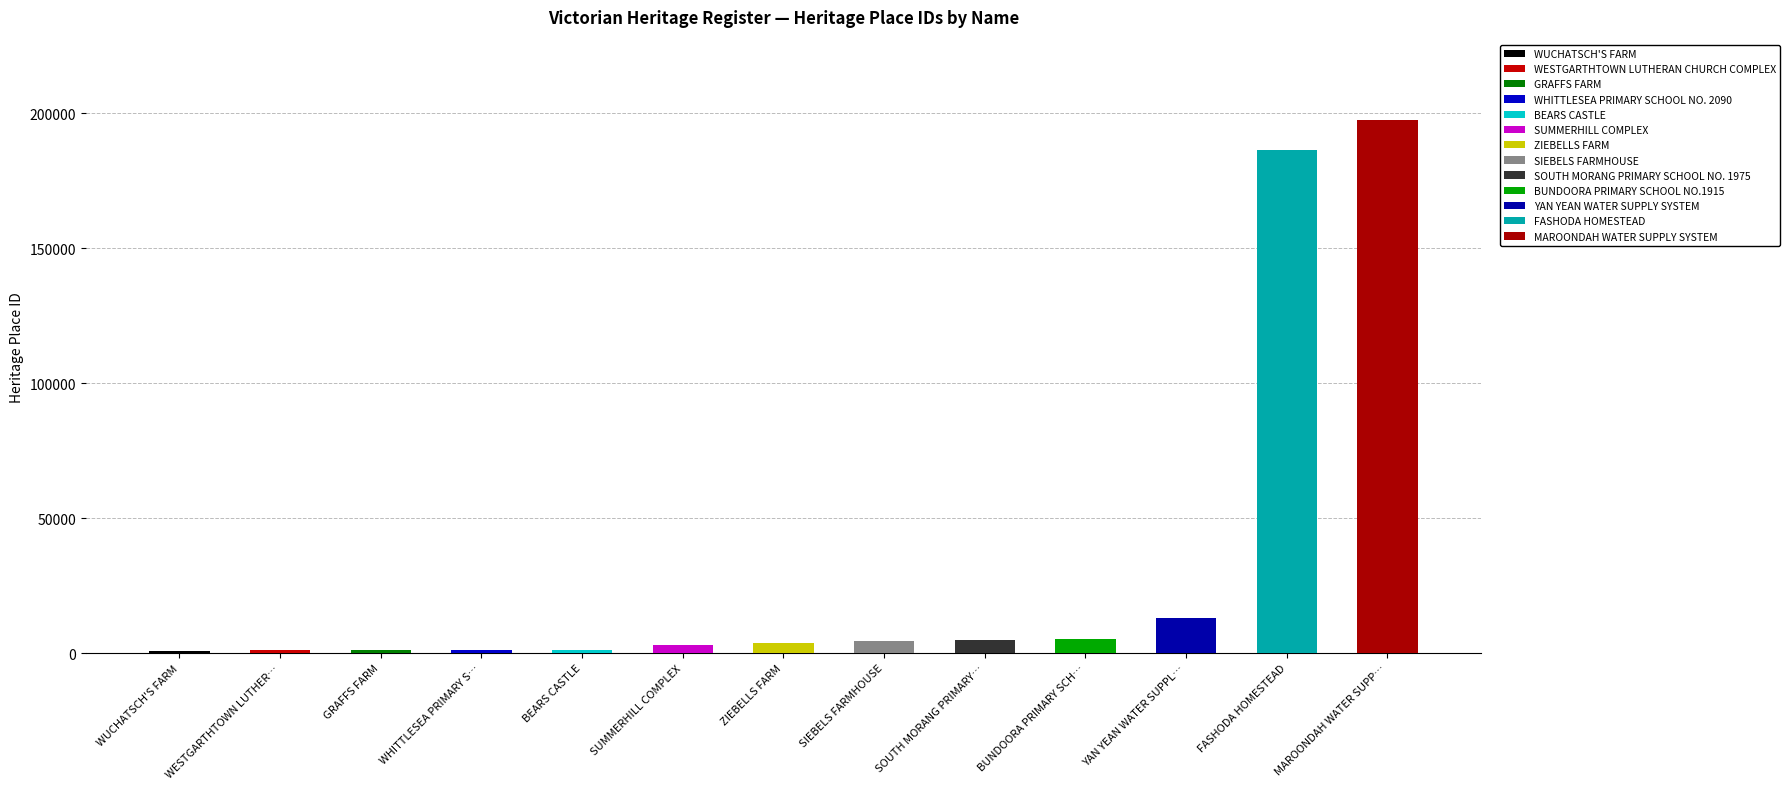

What is the sum of the values at MAROONDAH WATER SUPPLY SYSTEM and BEARS CASTLE?

198800